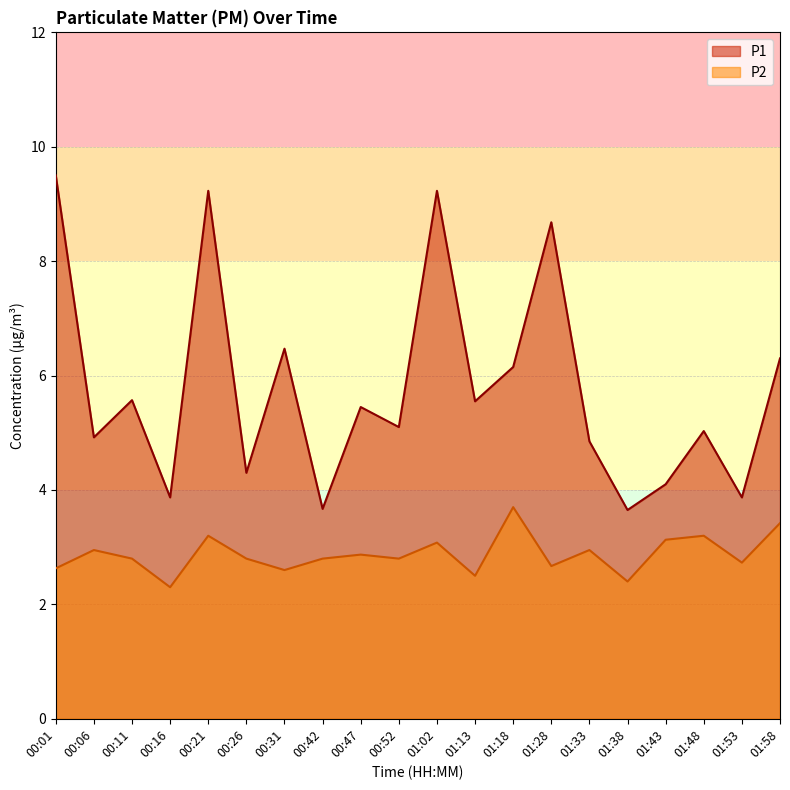

At which category is the sum across all series the highest?

00:21